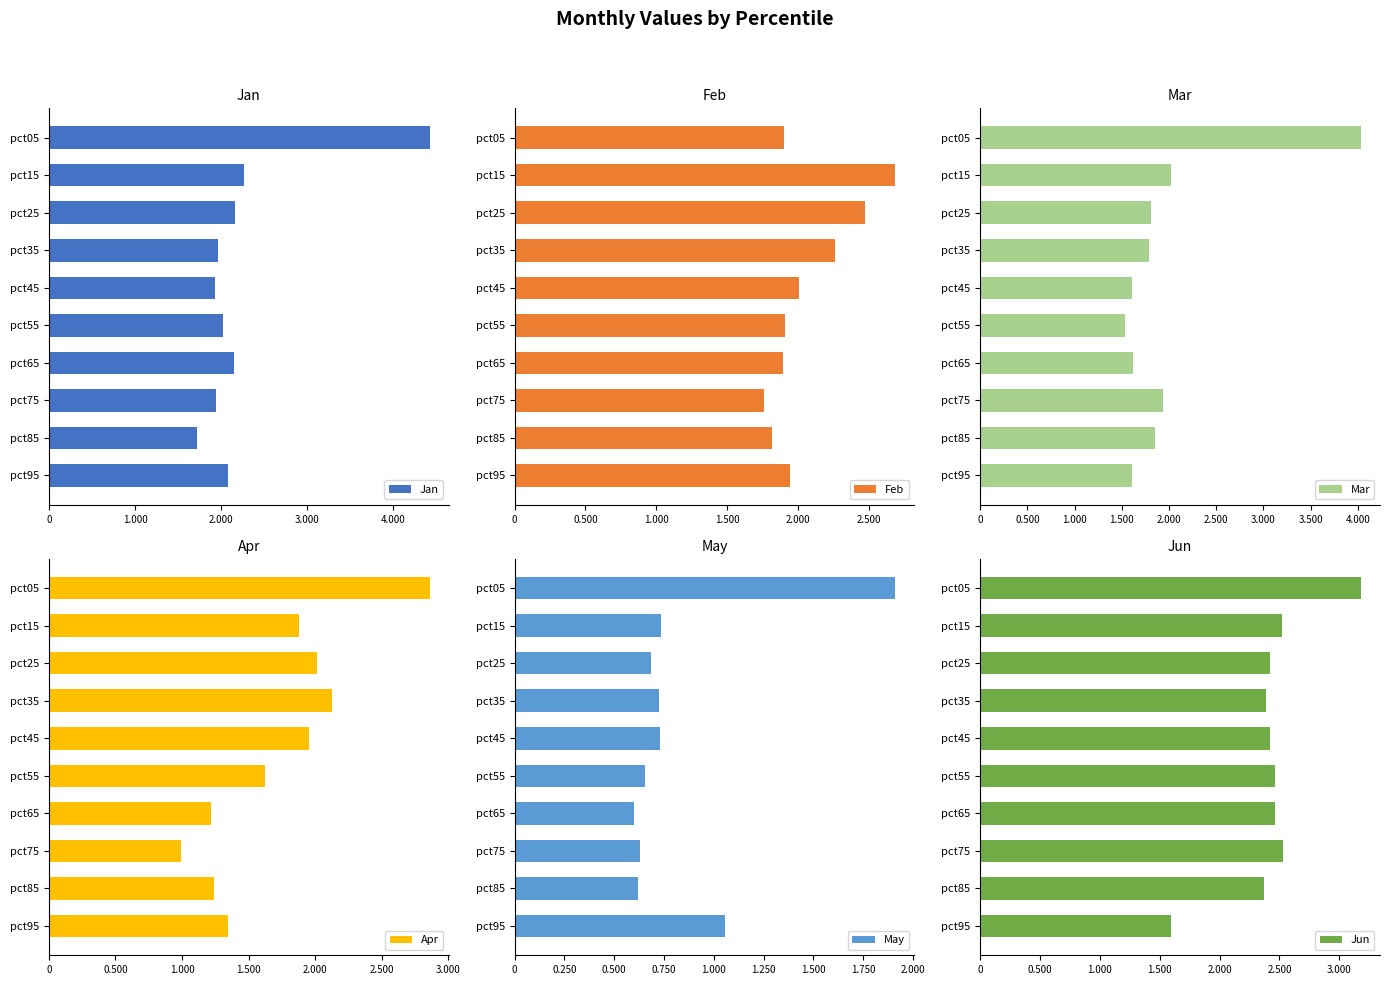

What value does the Apr series have at pct15?

1.9